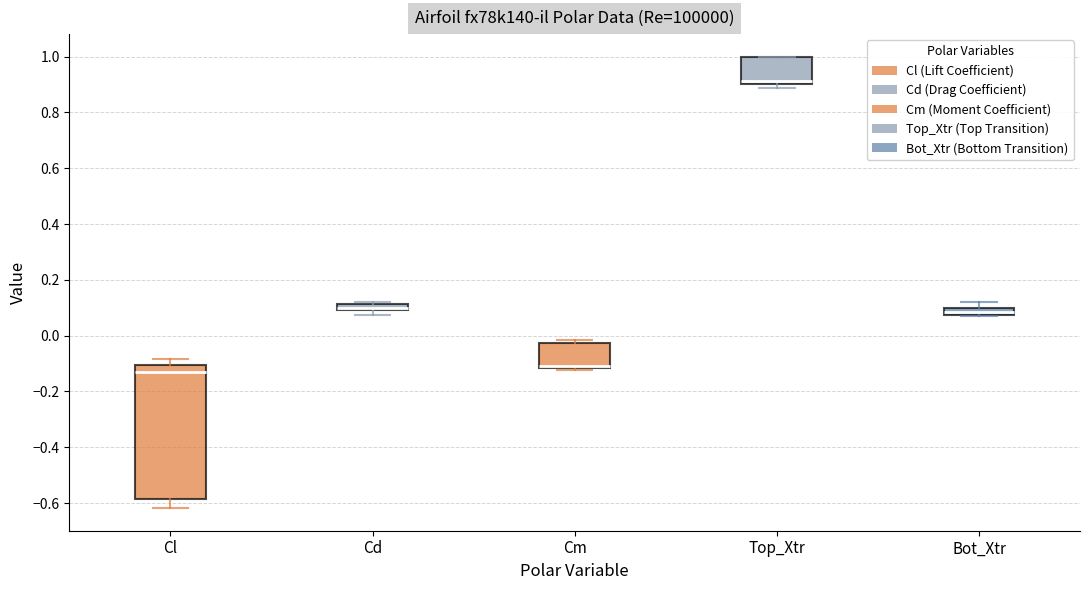

Which box has the lowest median line?

Cl